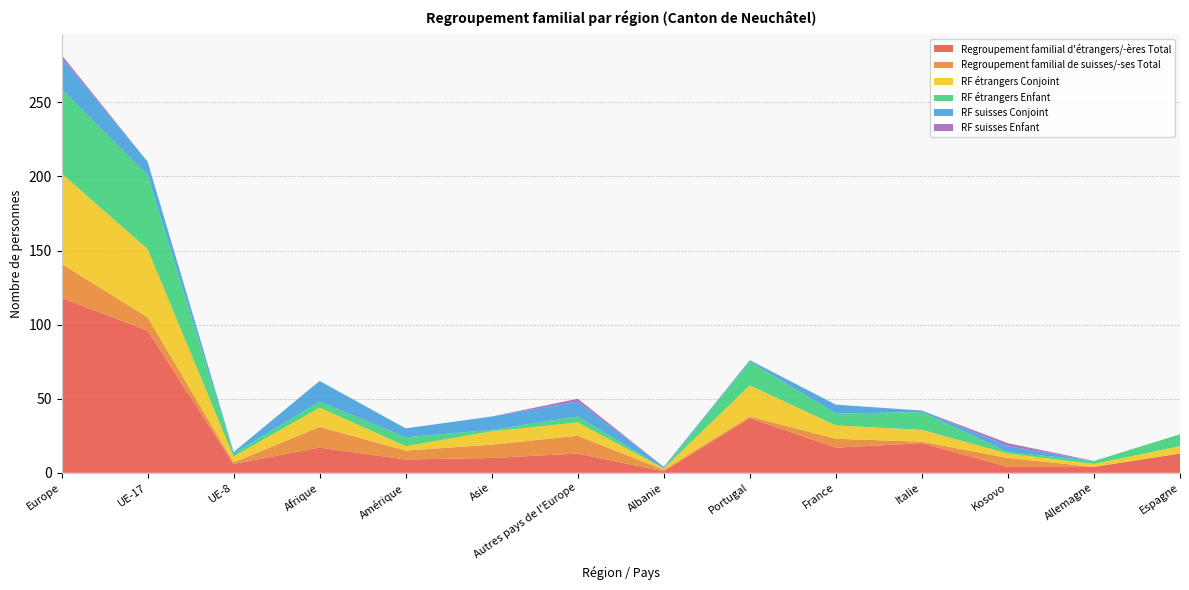

Reading left to right, extract all data points from this chart.

Regroupement familial d'étrangers/-ères Total: 118	96	6	17	9	10	13	1	37	17	20	4	4	13
Regroupement familial de suisses/-ses Total: 23	9	1	14	6	9	12	1	1	6	1	6	0	0
RF étrangers Conjoint: 61	46	4	13	3	9	9	1	21	9	8	3	2	5
RF étrangers Enfant: 57	50	2	4	6	1	4	0	16	8	12	1	2	8
RF suisses Conjoint: 21	9	1	14	6	9	10	1	1	6	1	4	0	0
RF suisses Enfant: 2	0	0	0	0	0	2	0	0	0	0	2	0	0